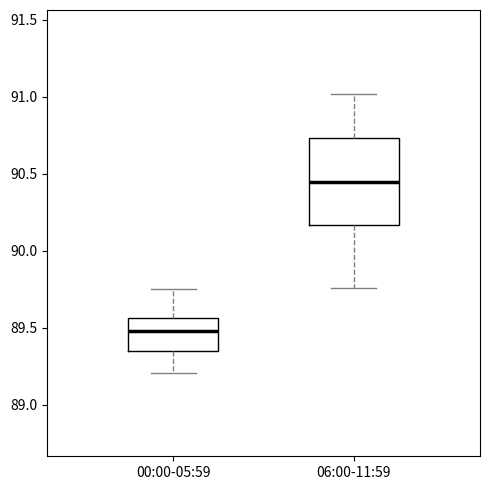

Which box is the tallest, from its lower edge to its upper edge?

06:00-11:59